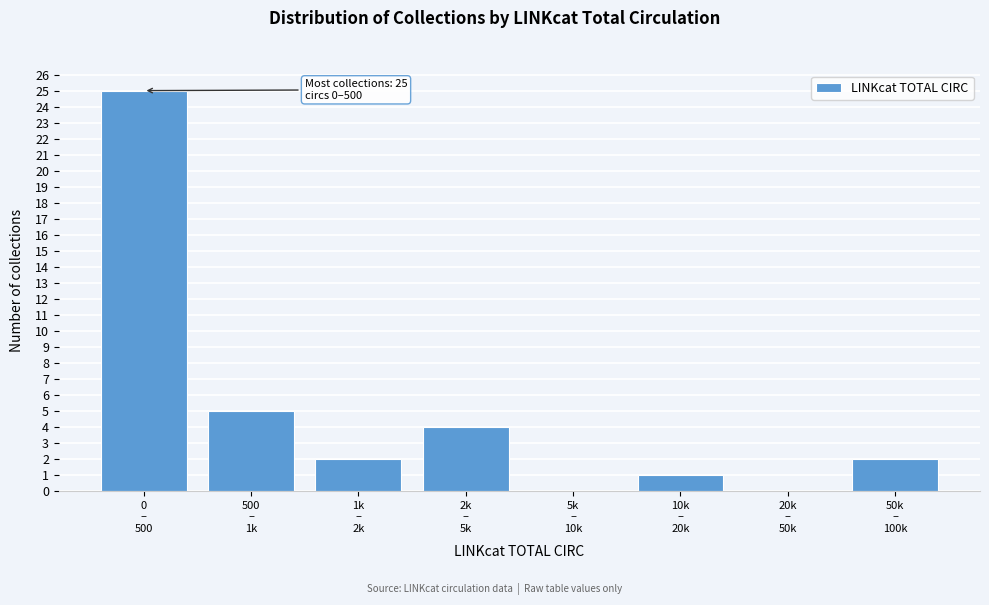

What is the sum of all values?

39